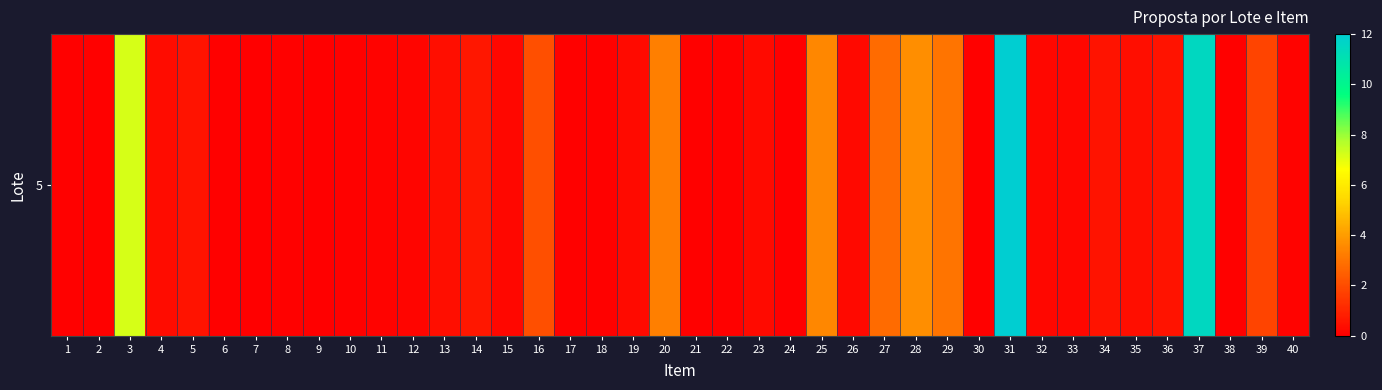

List the labels in order of value, largest first.

31, 37, 3, 28, 25, 20, 29, 27, 16, 39, 14, 34, 36, 5, 13, 35, 4, 19, 23, 26, 15, 32, 33, 12, 11, 40, 6, 8, 10, 17, 21, 38, 1, 30, 2, 18, 22, 7, 9, 24